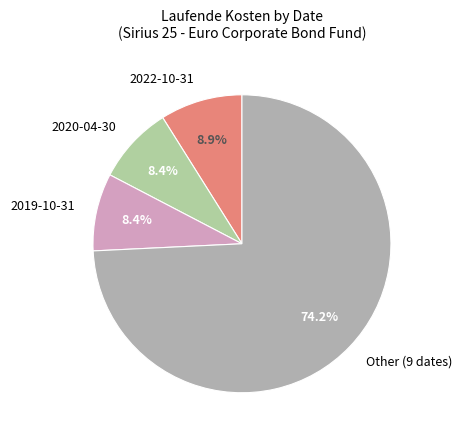

Does any single category account for the majority?

Yes